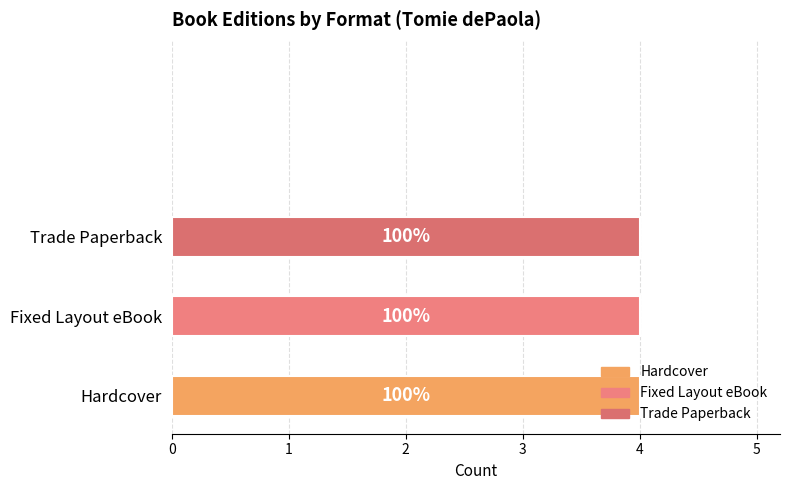

What are all the series names shown in the legend?

Hardcover, Fixed Layout eBook, Trade Paperback